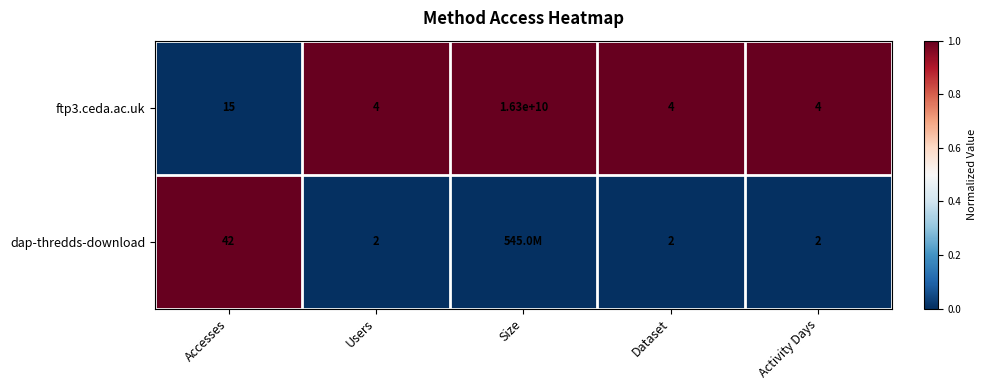

Is it true that ftp3.ceda.ac.uk equals 2 at Size?

False